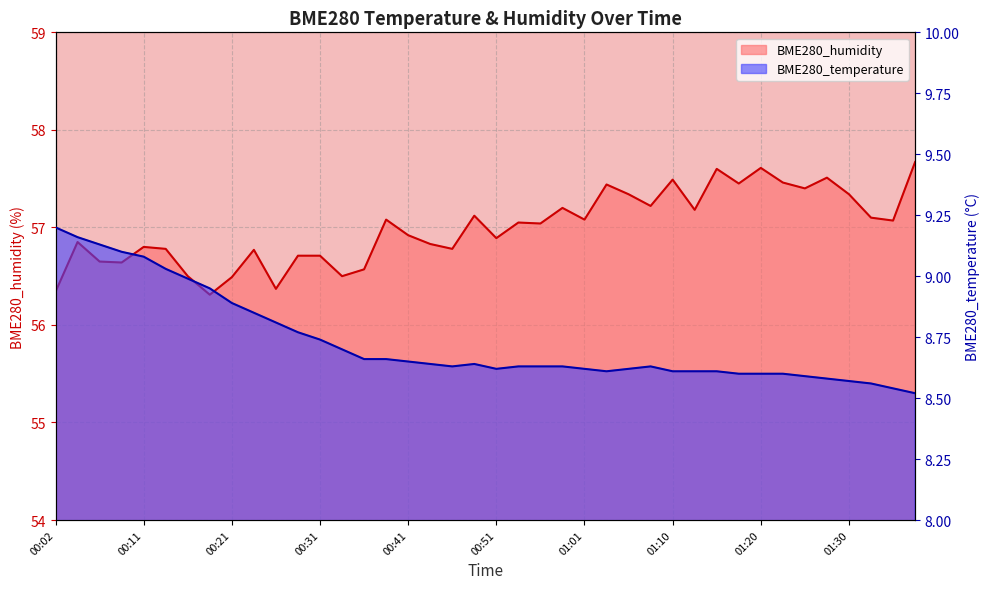

What is the difference between the BME280_temperature values at 00:31 and 00:41?

0.1